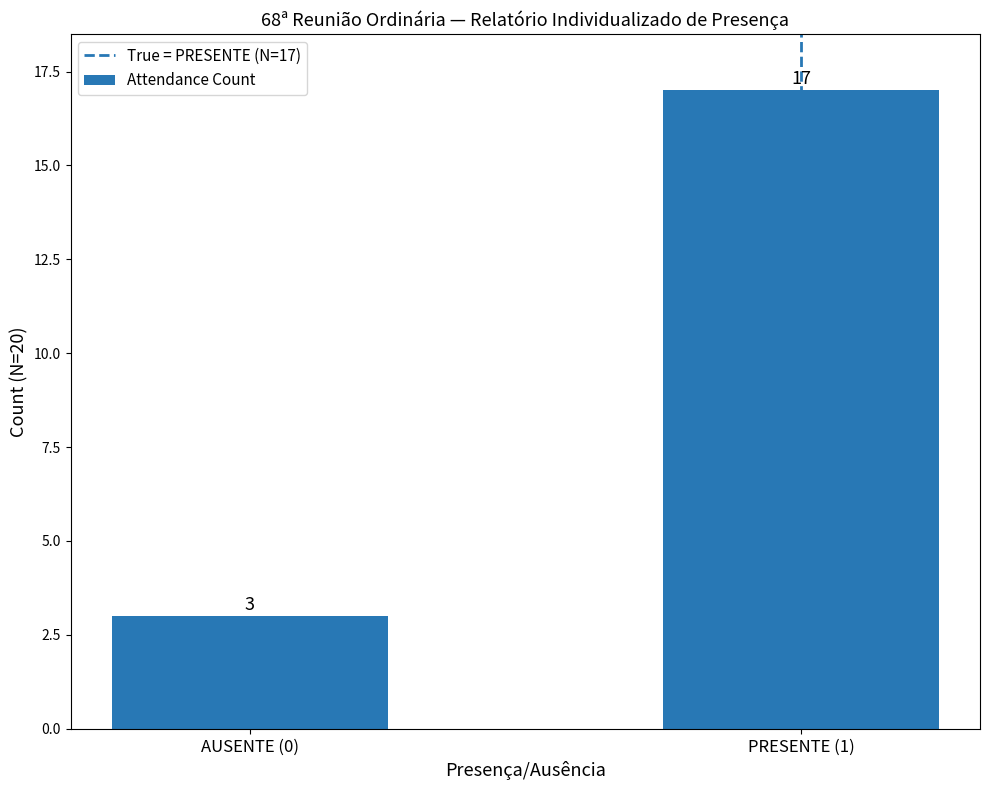

What is the average value?

10